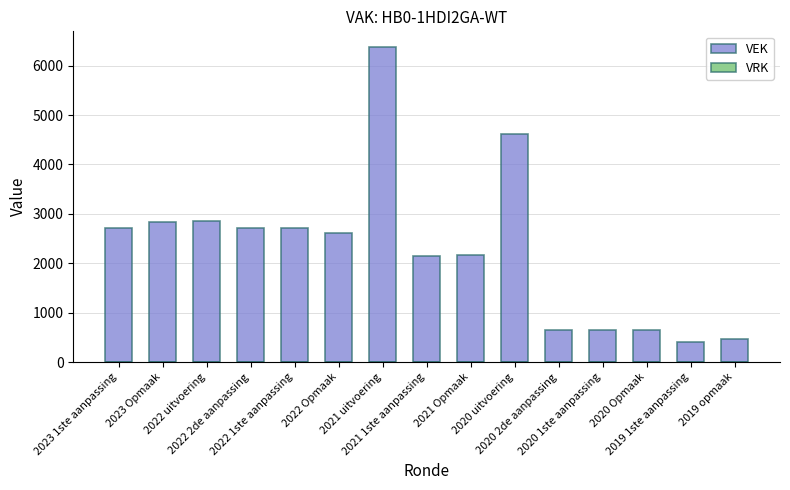

What is the label of the 5th bar from the right?

2020 2de aanpassing